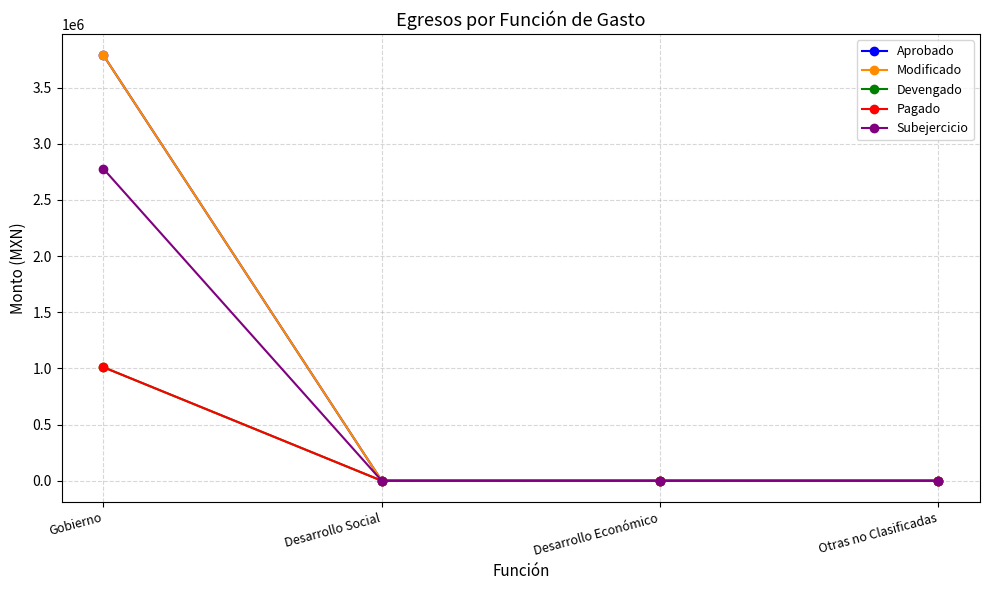

What is the label of the 2nd point from the right?

Desarrollo Económico